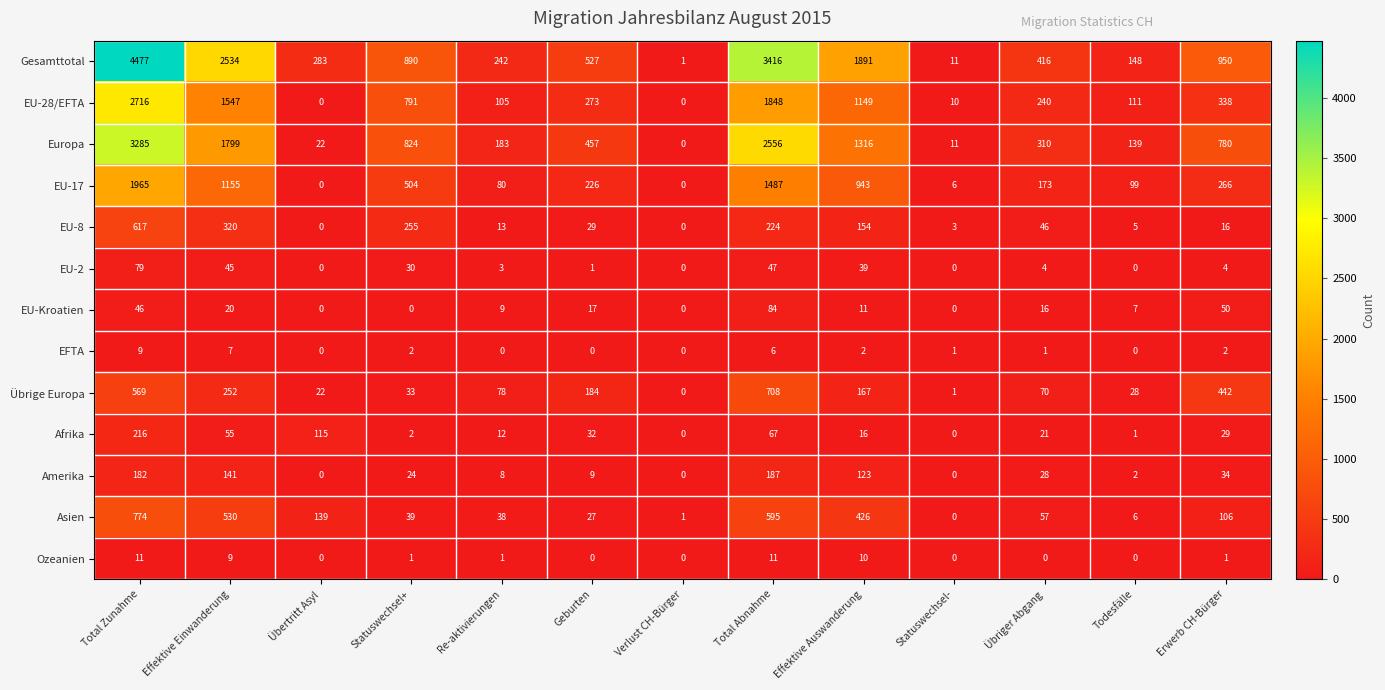

Between Übertritt Asyl and Total Abnahme, which series saw the biggest shift?

Gesamttotal